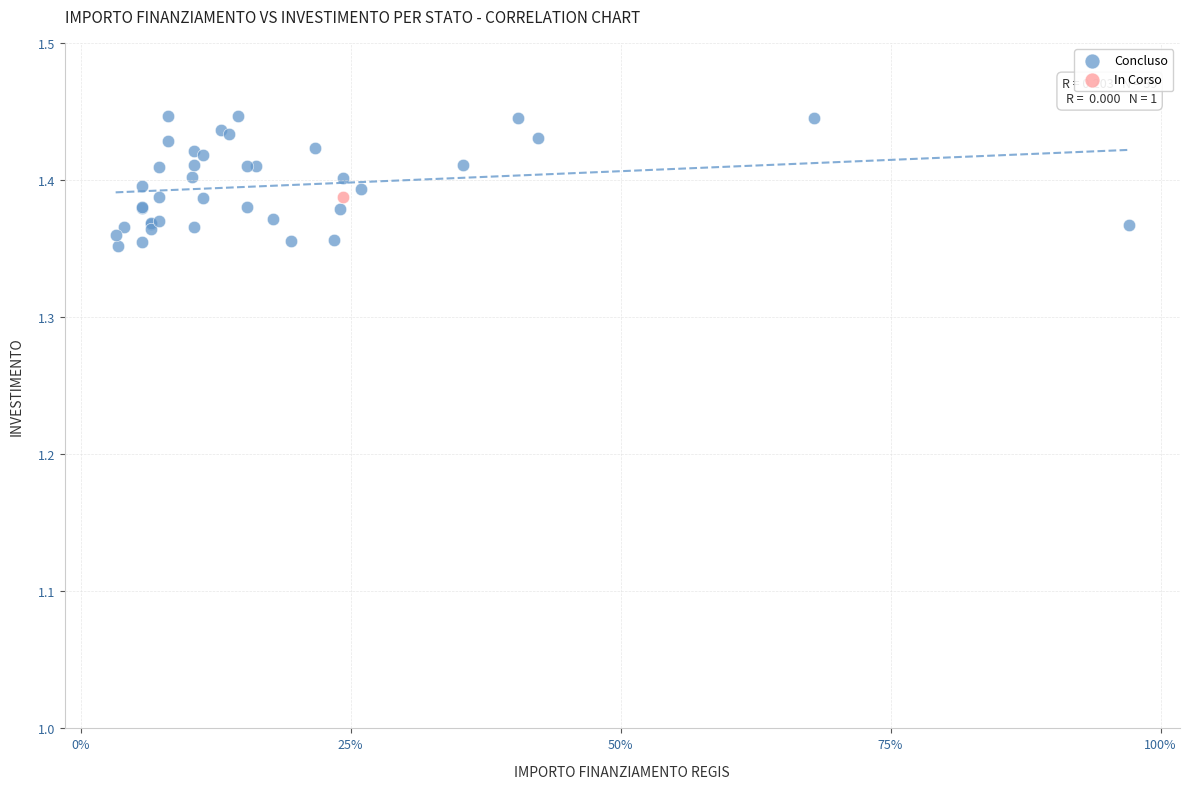

What are all the series names shown in the legend?

Concluso, In Corso